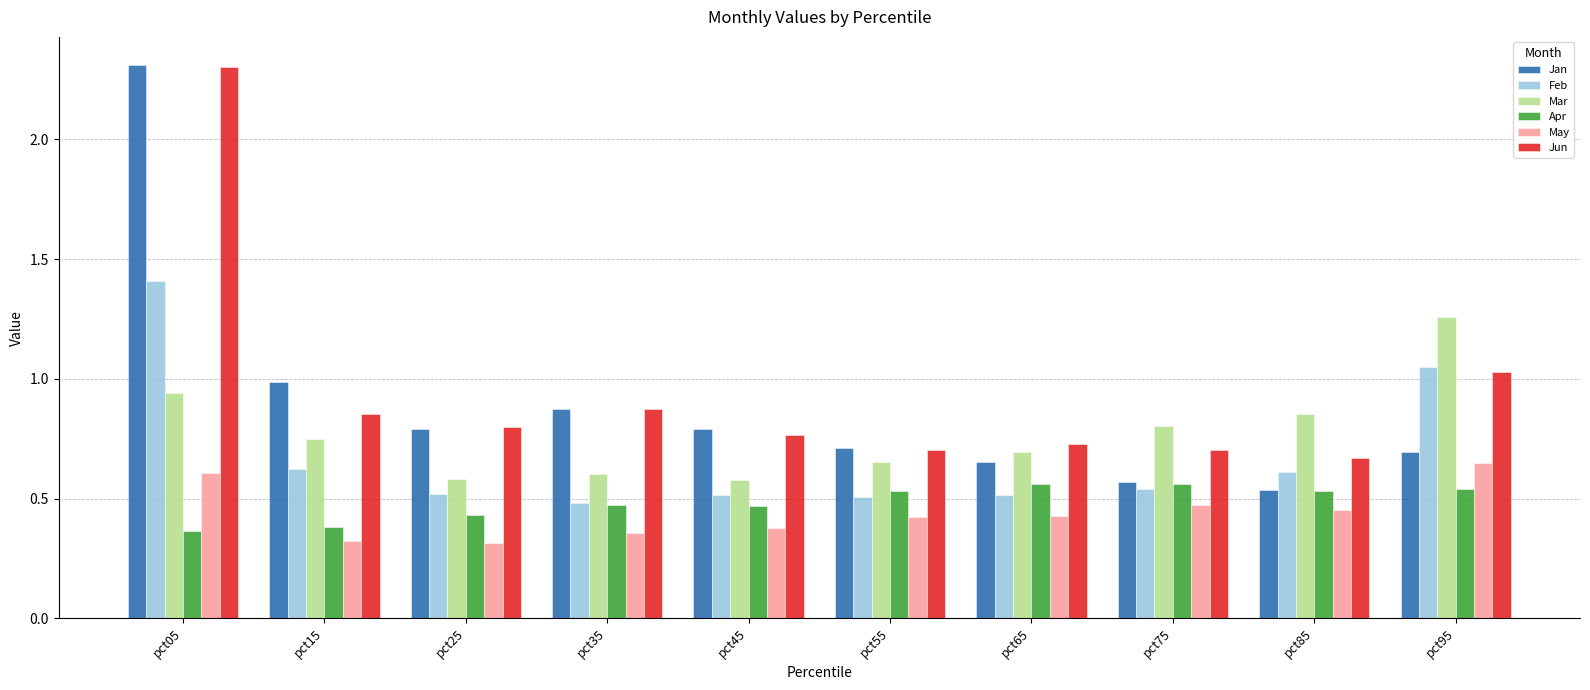

What is the spread (max minus min) of values at pct65?

0.3